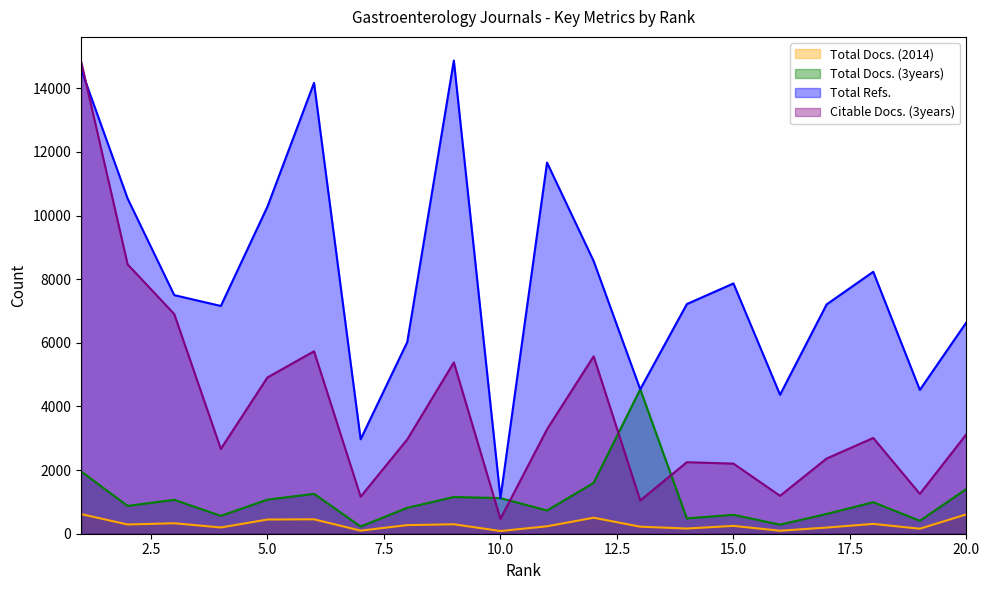

Reading right to left, extract all data points from this chart.

Total Docs. (2014): 609	157	309	193	94	246	163	221	503	233	85	297	270	97	453	446	196	329	290	617
Total Docs. (3years): 1407	407	990	622	285	594	482	4540	1598	731	1119	1155	814	227	1254	1071	562	1066	874	1960
Total Refs.: 6647	4520	8234	7208	4369	7867	7218	4540	8571	11665	1119	14873	6023	2969	14172	10281	7159	7500	10535	14607
Citable Docs. (3years): 3130	1253	3010	2364	1191	2204	2248	1045	5576	3283	467	5384	2964	1164	5735	4912	2665	6905	8466	14858